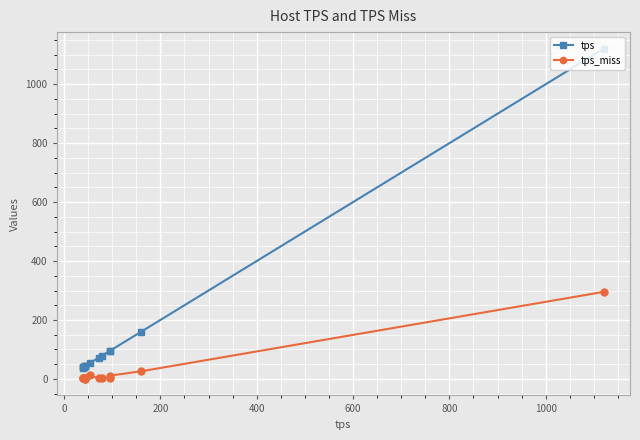

What are all the series names shown in the legend?

tps, tps_miss